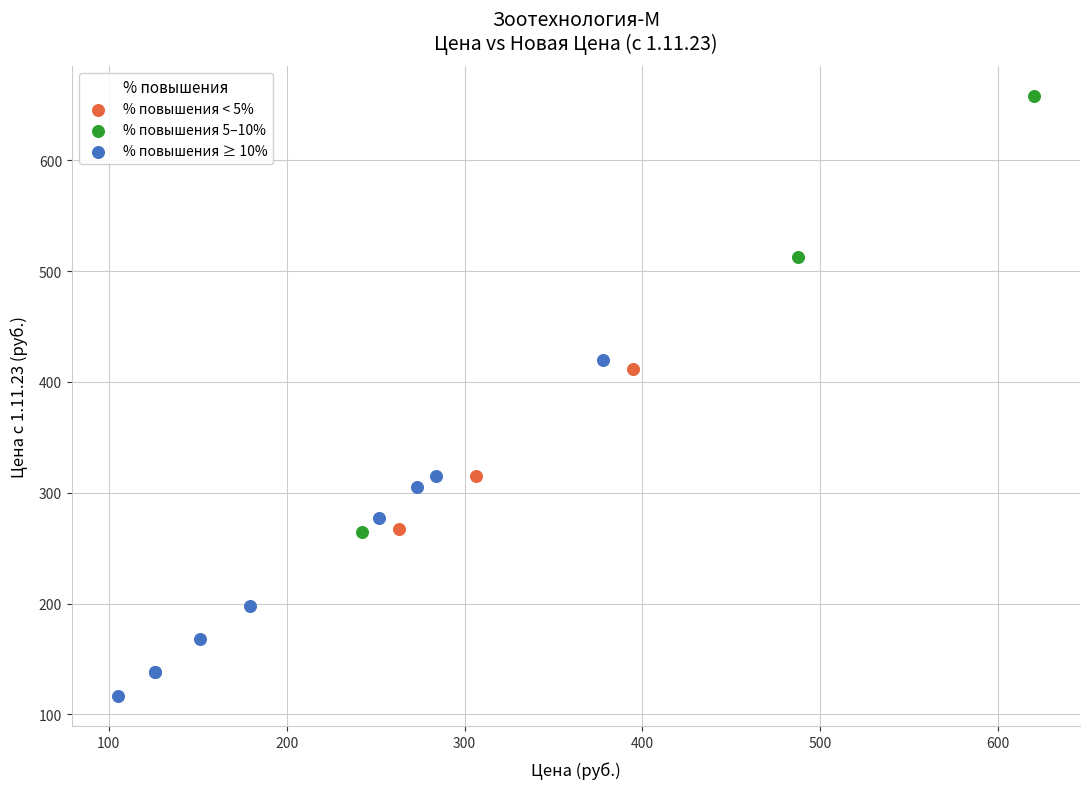

Which series has the widest spread of Y values?

% повышения 5–10%